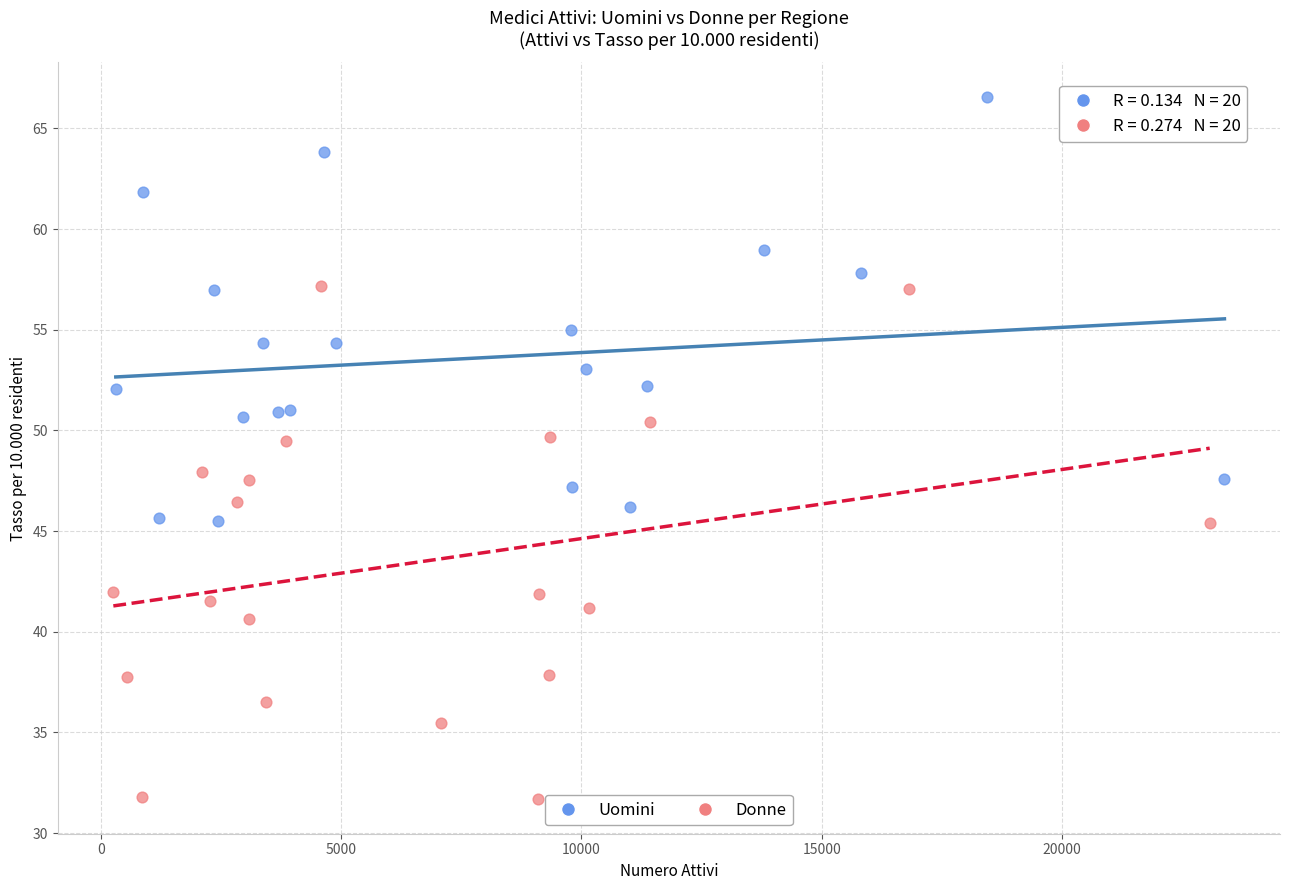

Which series reaches the minimum Y coordinate?

Donne